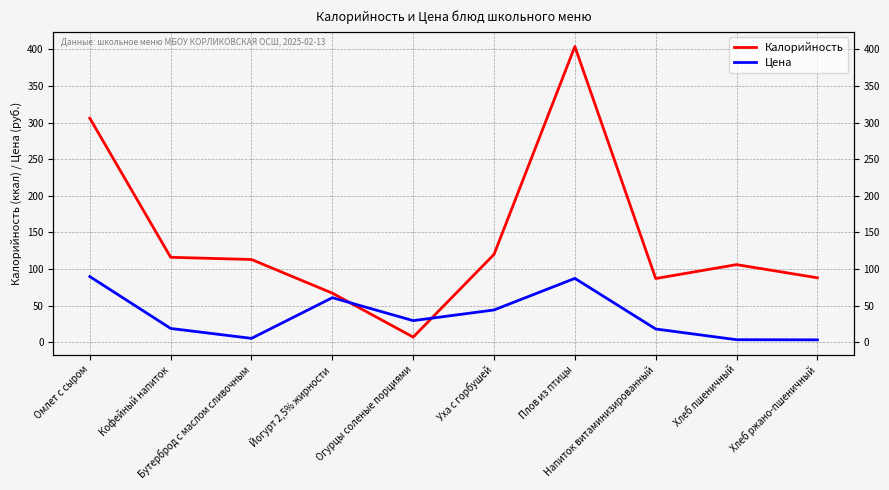

List the series in order of their peak value, lowest first.

Цена, Калорийность